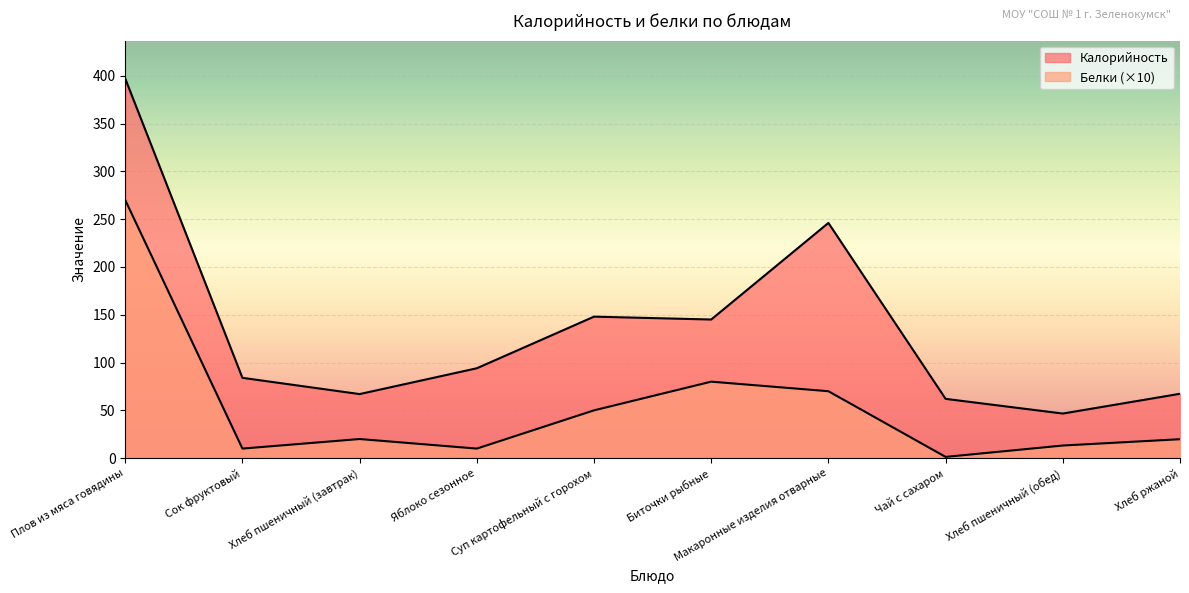

Between Хлеб ржаной and Биточки рыбные, which is larger?

Биточки рыбные